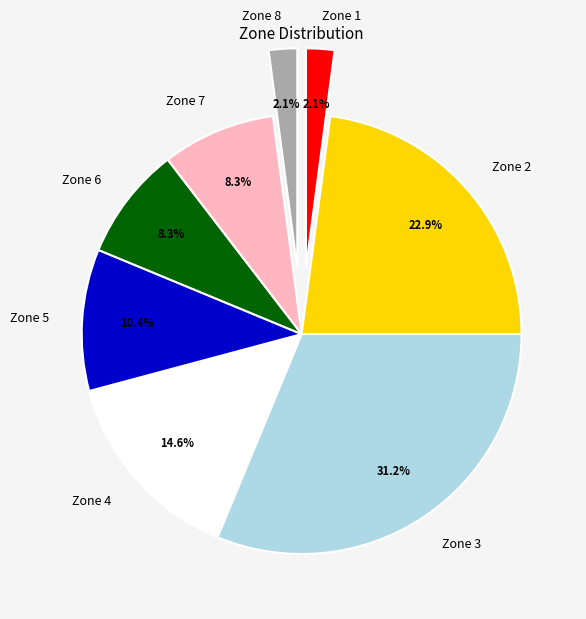

What is the change in value from Zone 7 to Zone 8?

-3